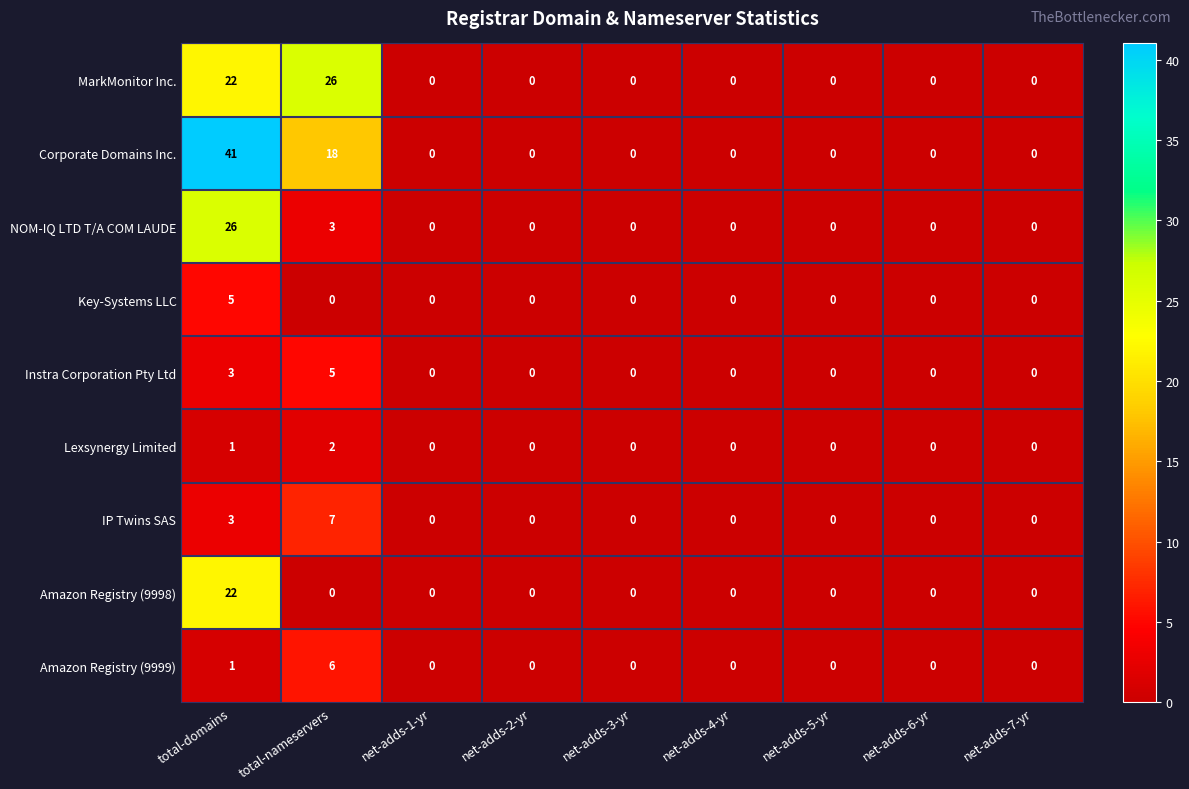

At which category does the chart reach its peak across all series?

total-domains